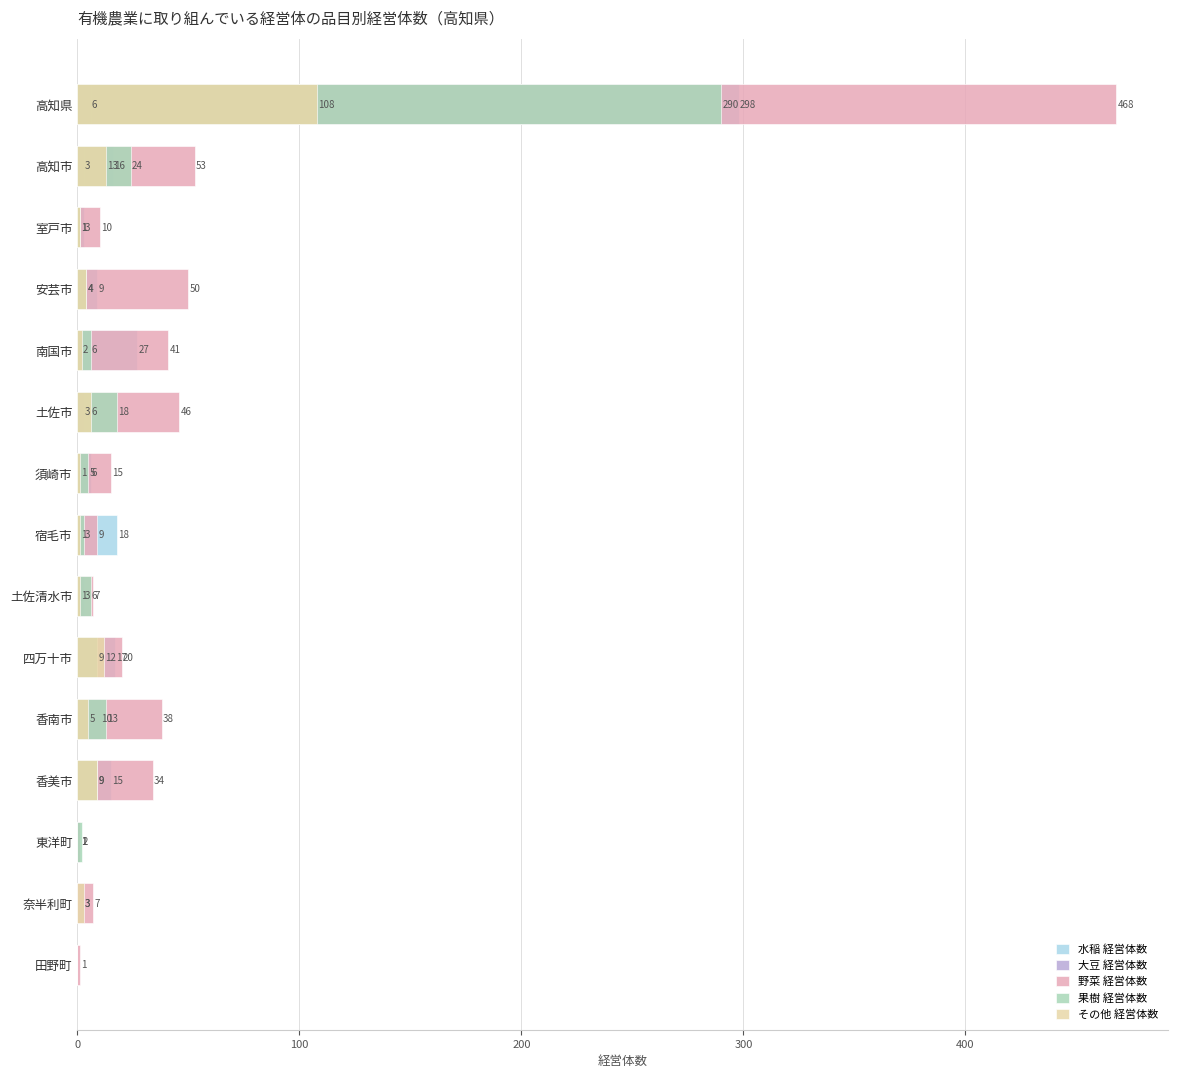

Is the value of 大豆 経営体数 at 7 greater than the value of 果樹 経営体数 at 500?

No